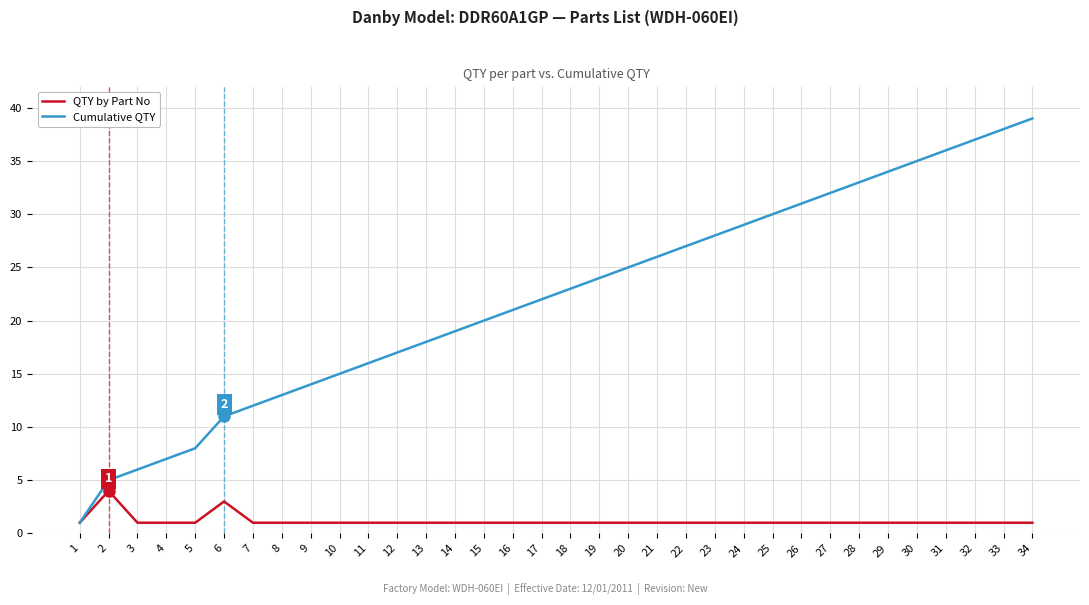

What are all the series names shown in the legend?

QTY by Part No, Cumulative QTY